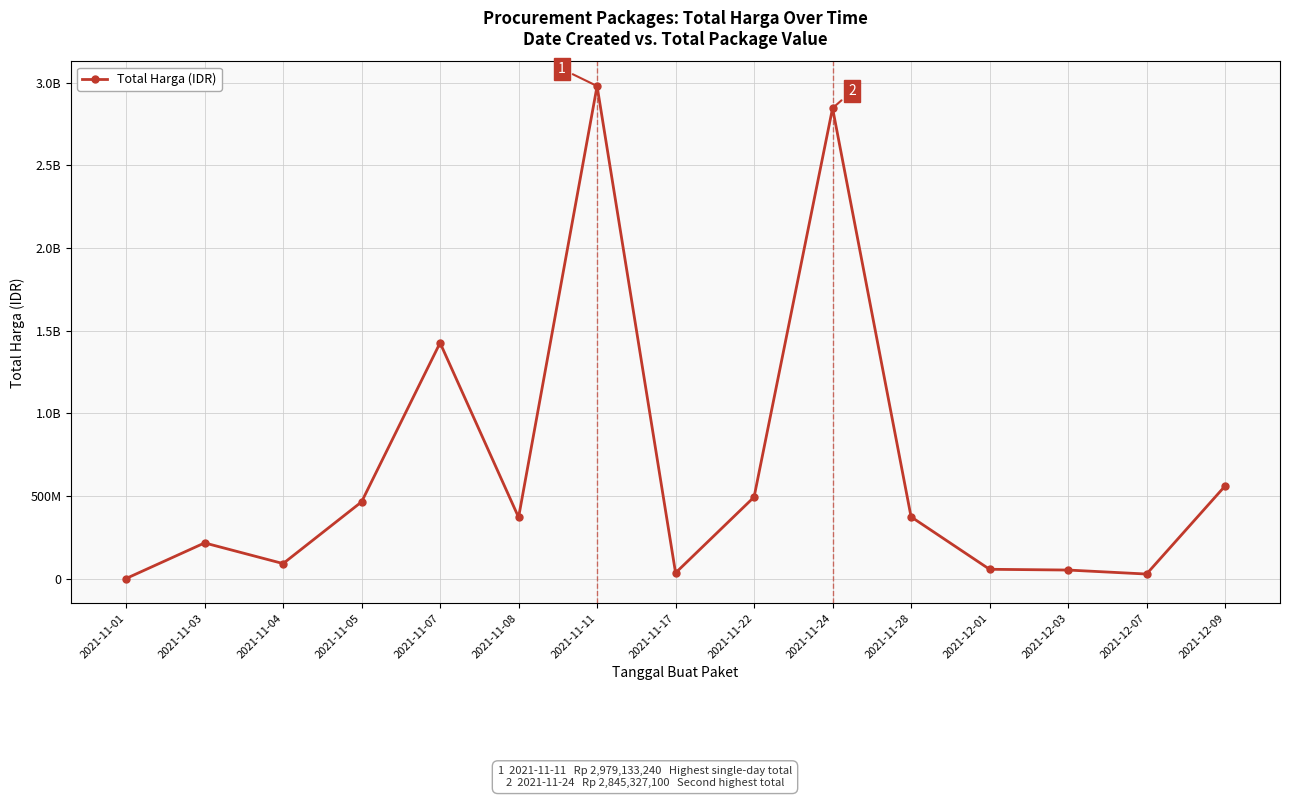

Where is the first local maximum?

2021-11-03